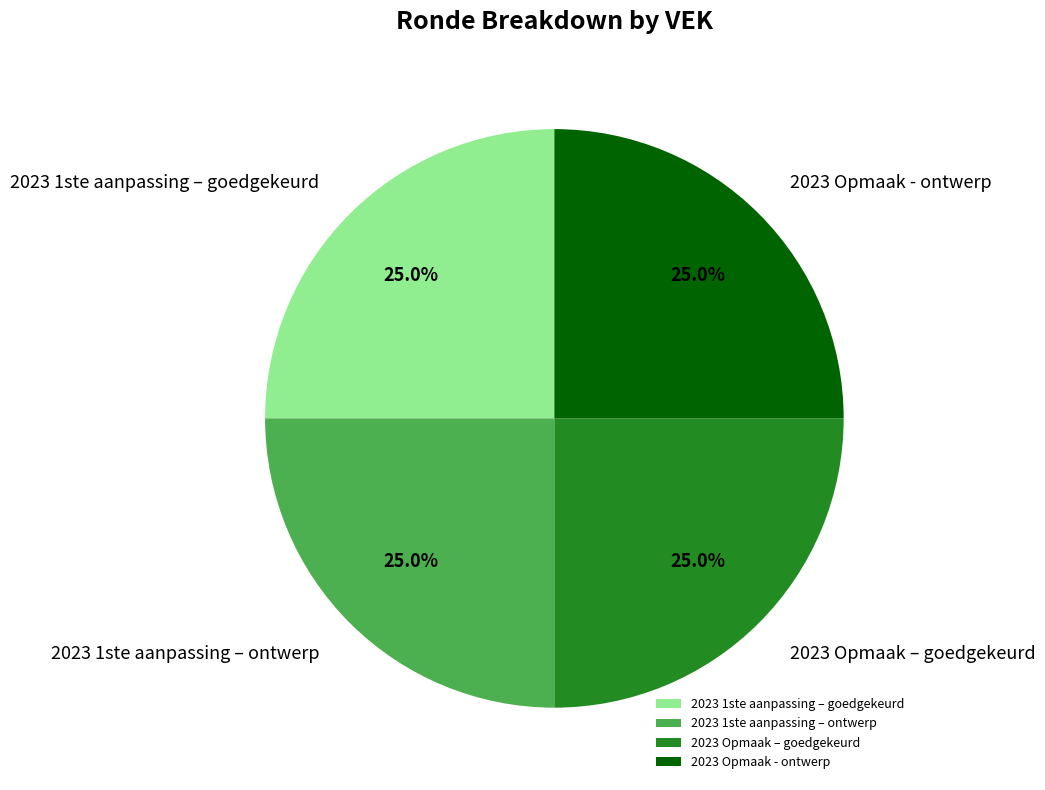

What percentage do 2023 1ste aanpassing – goedgekeurd and 2023 Opmaak - ontwerp together represent?

50.0%